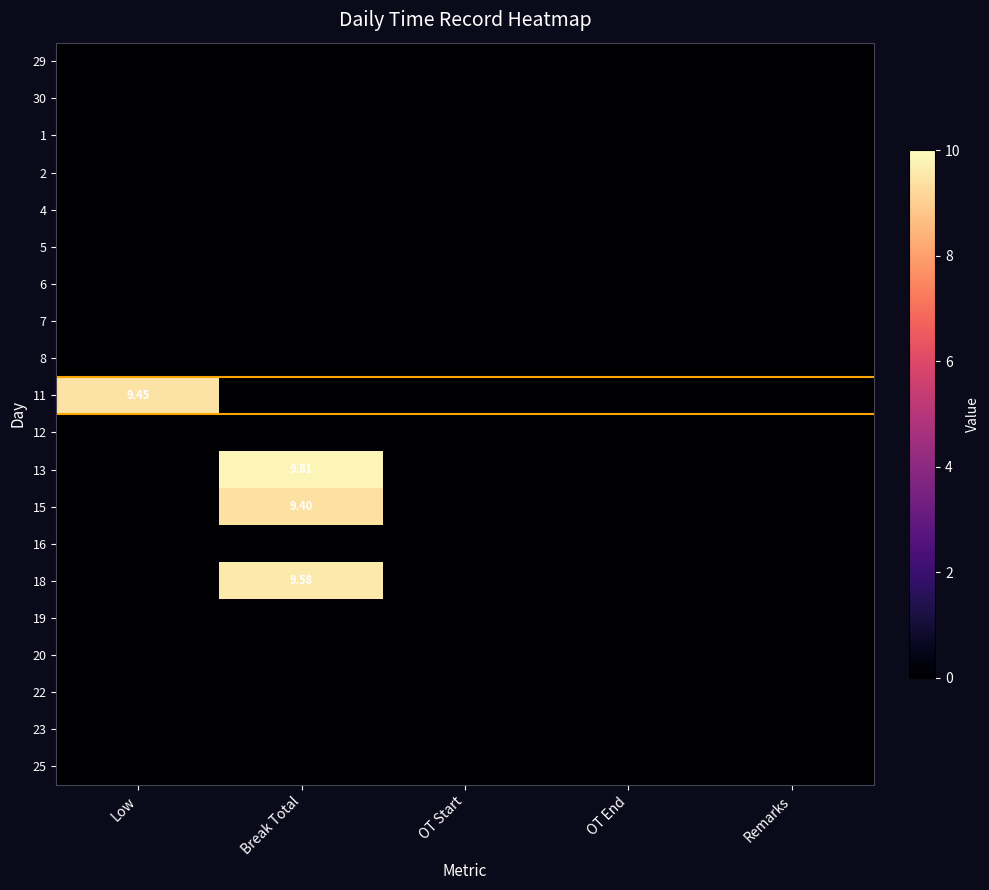

Rank the series at OT Start from highest to lowest value.

29, 30, 1, 2, 4, 5, 6, 7, 8, 11, 12, 13, 15, 16, 18, 19, 20, 22, 23, 25